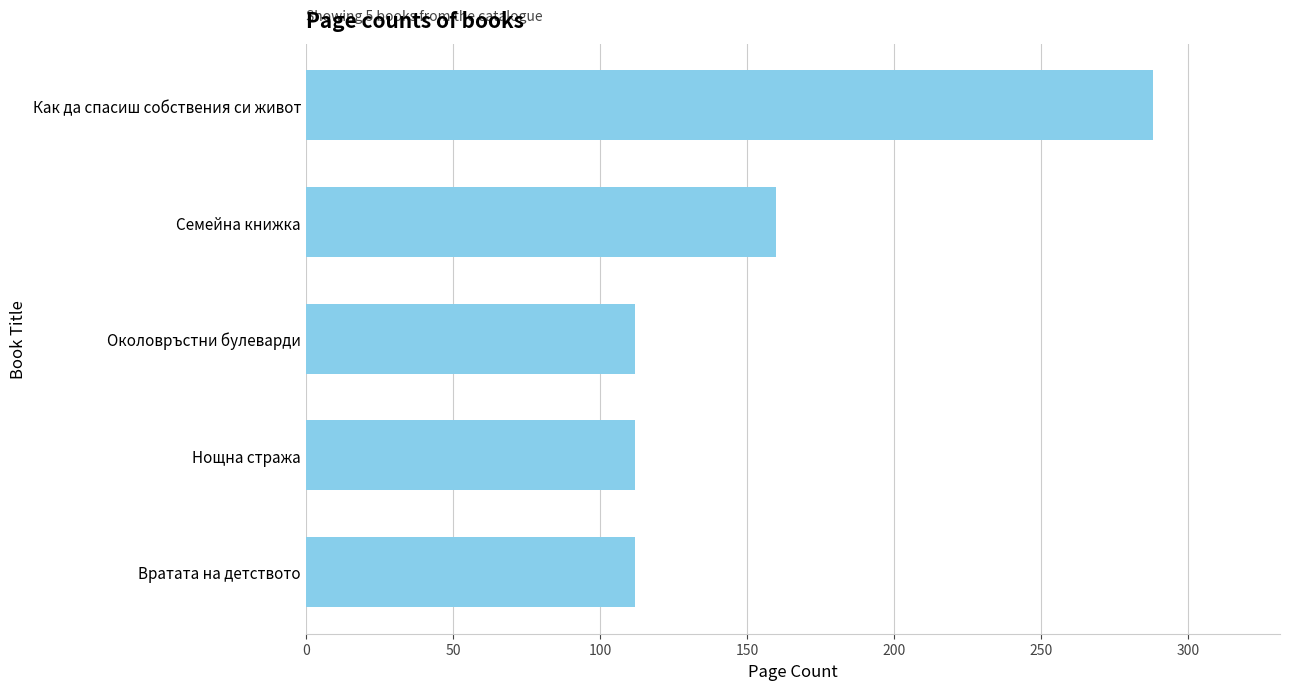

What is the difference between the maximum and minimum values?

176